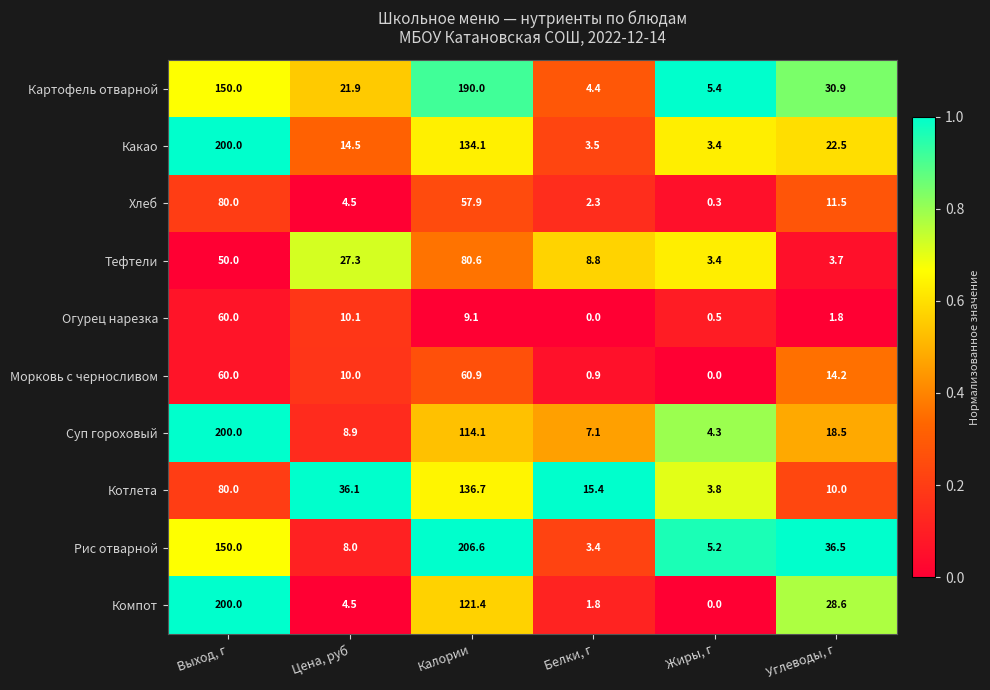

At which label does Котлета first exceed 36?

Выход, г